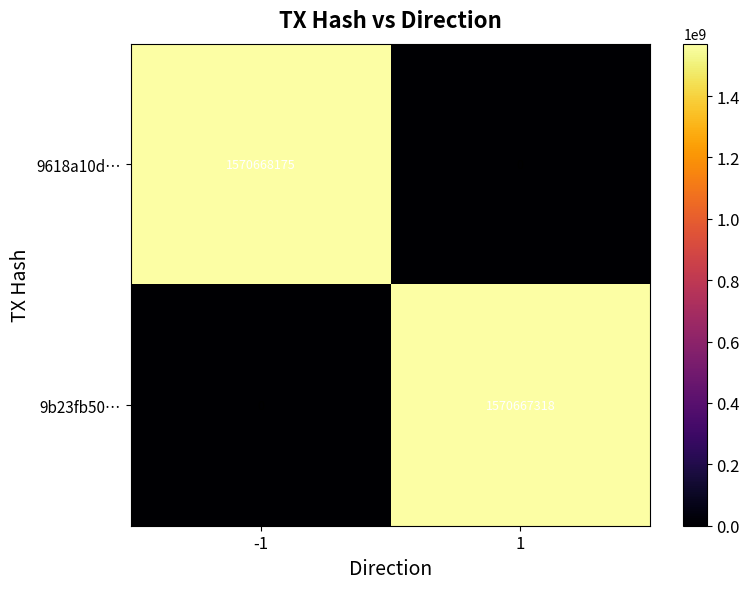

The 9b23fb50… series shows 918375083 at 1. True or false?

False